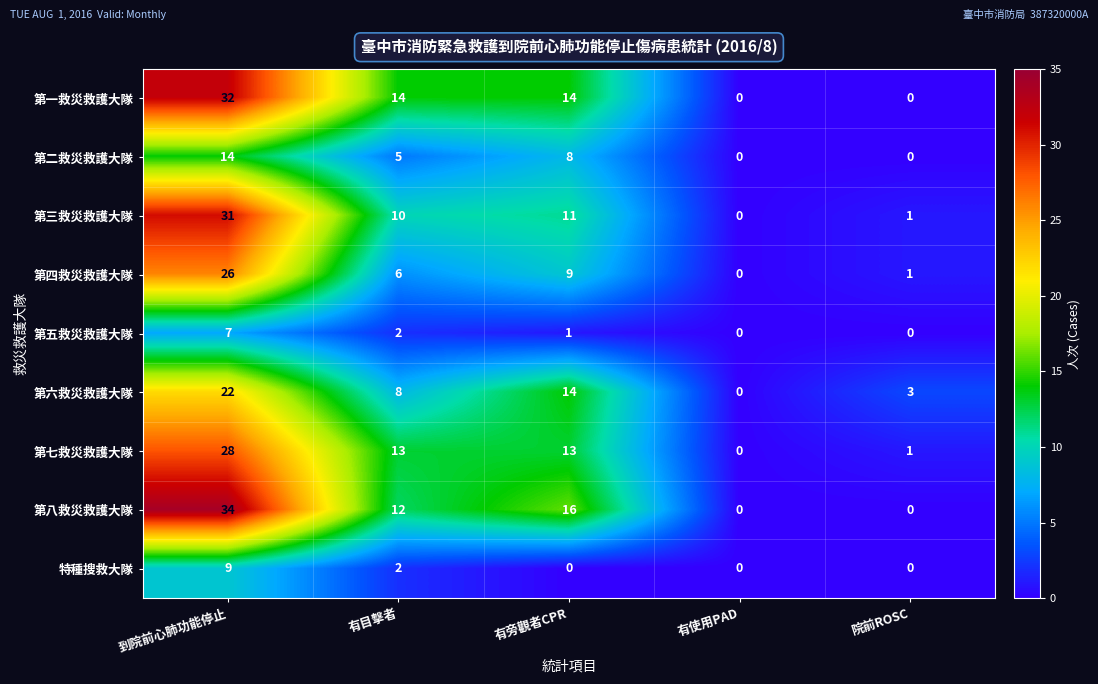

How many 第二救災救護大隊 values are between 0 and 8?

4